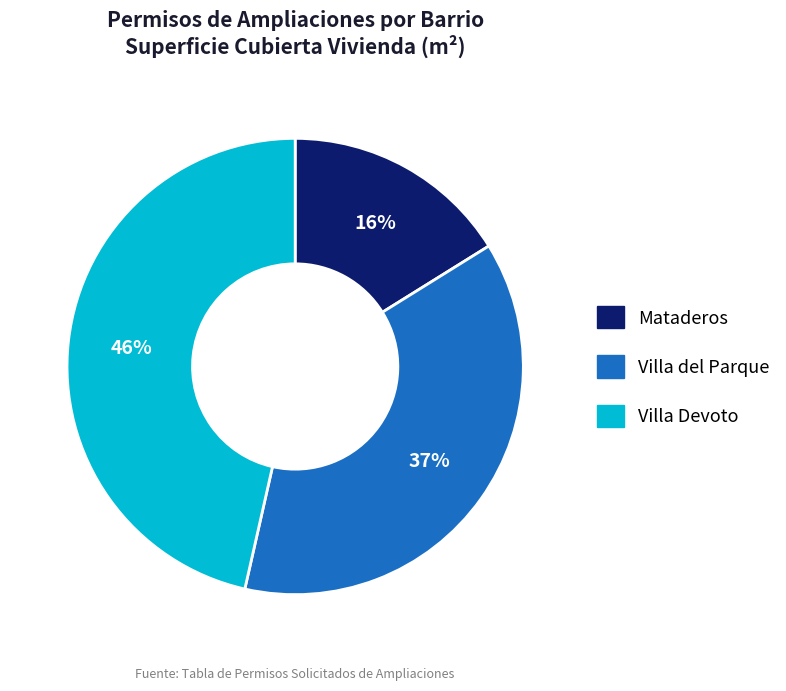

To the nearest percent, what percentage of the pie is Mataderos?

16%